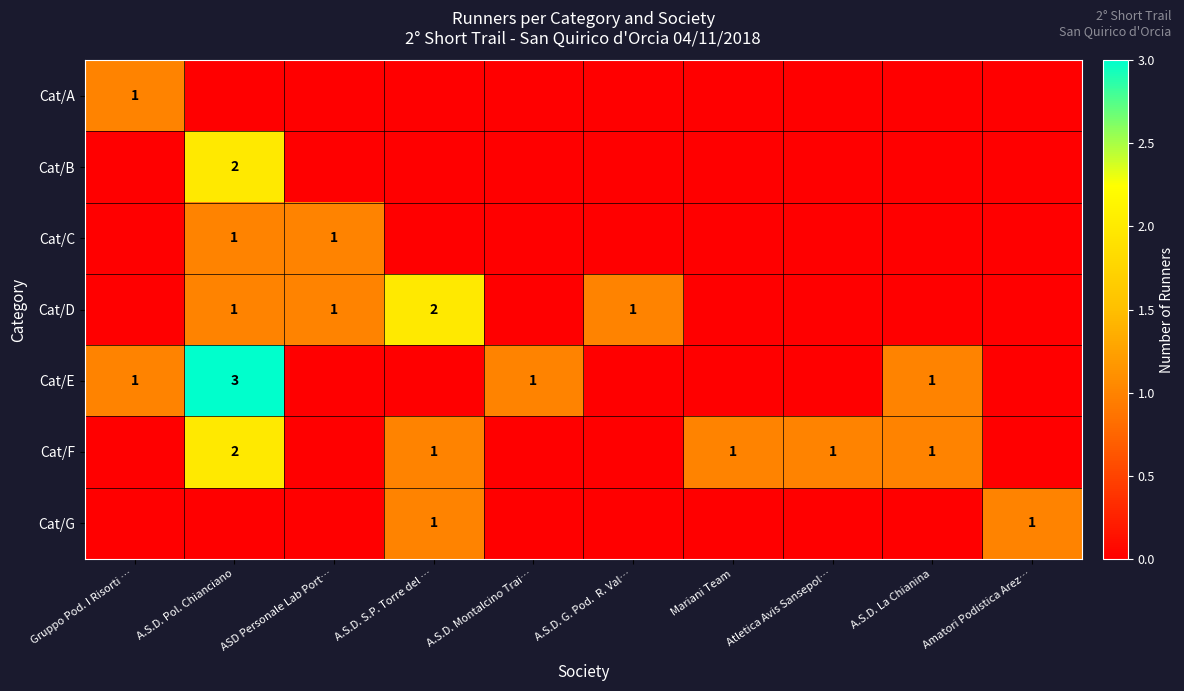

Is it true that Cat/F equals 1 at A.S.D. La Chianina?

True